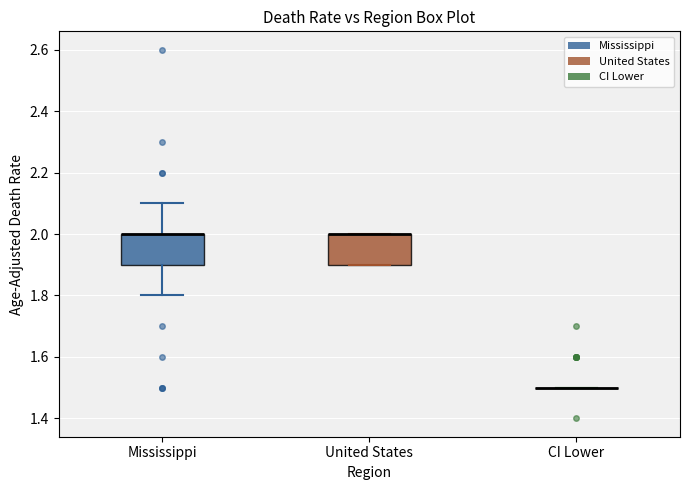

Reading left to right, read every box against the y-axis: the position of its median line, the range the box covers, and the ends of its whiskers. The values are not printed on the chart, so give them approximately, as read against the axis.

Mississippi: median 2.0 (drawn on the box's upper edge), box 1.9 to 2.0, whiskers 1.8 to 2.1
United States: median 2.0 (drawn on the box's upper edge), box 1.9 to 2.0, whiskers 1.9 to 2.0
CI Lower: box collapsed to a line at 1.5, whiskers 1.5 to 1.5